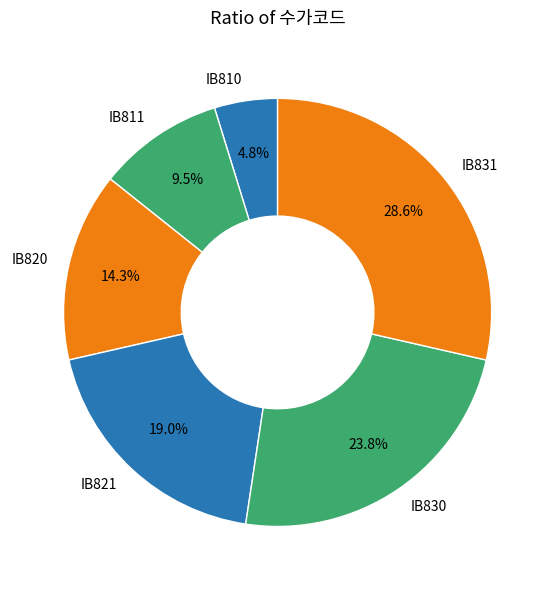

What percentage is NOT represented by IB821?

81.0%